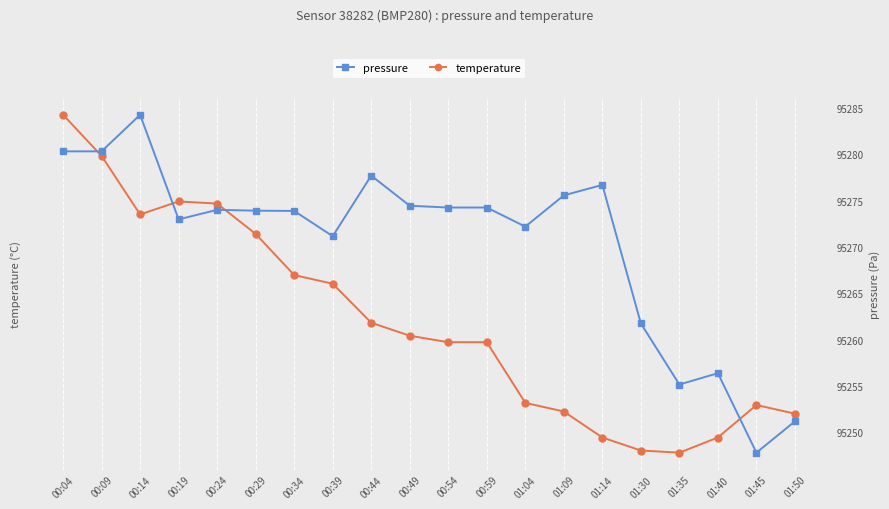

Reading right to left, extract all data points from this chart.

temperature: 01:50=8.0	01:45=8.1	01:40=7.9	01:35=7.8	01:30=7.8	01:14=7.9	01:09=8.0	01:04=8.1	00:59=8.3	00:54=8.3	00:49=8.4	00:44=8.4	00:39=8.6	00:34=8.7	00:29=8.8	00:24=9.0	00:19=9.0	00:14=8.9	00:09=9.2	00:04=9.4
pressure: 01:50=95251.2	01:45=95247.8	01:40=95256.4	01:35=95255.2	01:30=95261.8	01:14=95276.7	01:09=95275.6	01:04=95272.2	00:59=95274.2	00:54=95274.2	00:49=95274.4	00:44=95277.7	00:39=95271.2	00:34=95273.9	00:29=95273.9	00:24=95274.0	00:19=95273.0	00:14=95284.2	00:09=95280.3	00:04=95280.3